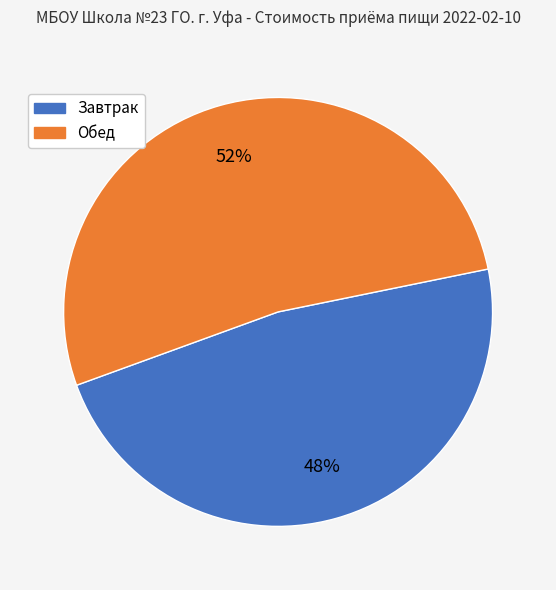

What is the ratio of the value at Завтрак to the value at Обед?

0.9